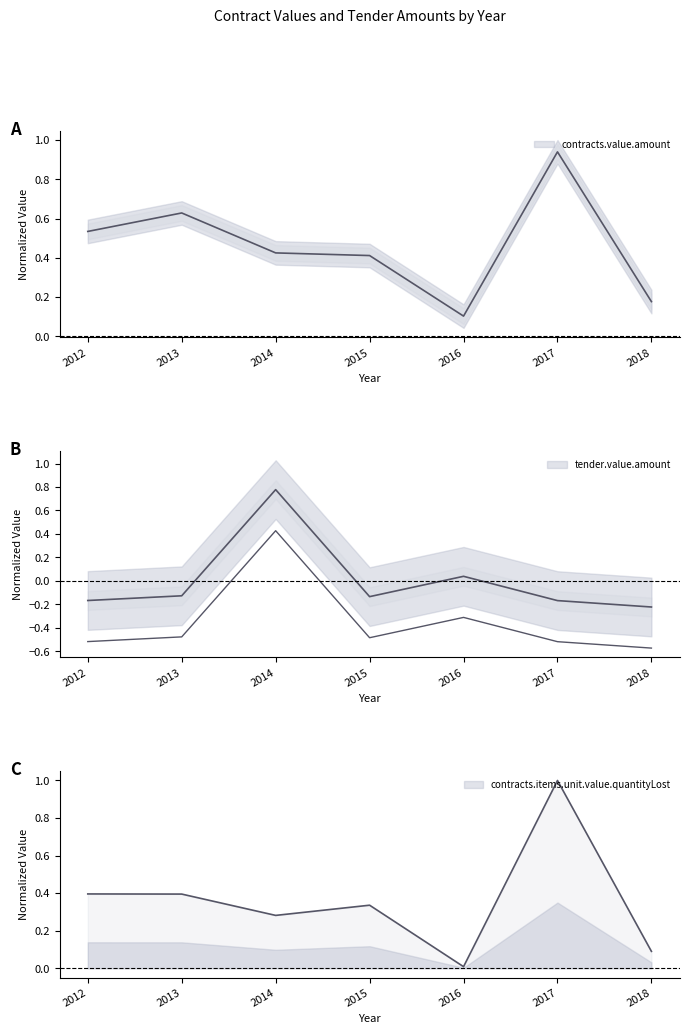

Reading right to left, extract all data points from this chart.

contracts.value.amount: 2018=0.2	2017=0.9	2016=0.1	2015=0.4	2014=0.4	2013=0.6	2012=0.5
tender.value.amount: 2018=-0.2	2017=-0.2	2016=0.0	2015=-0.1	2014=0.8	2013=-0.1	2012=-0.2
contracts.items.unit.value.quantityLost: 2018=0.1	2017=1.0	2016=0.0	2015=0.3	2014=0.3	2013=0.4	2012=0.4